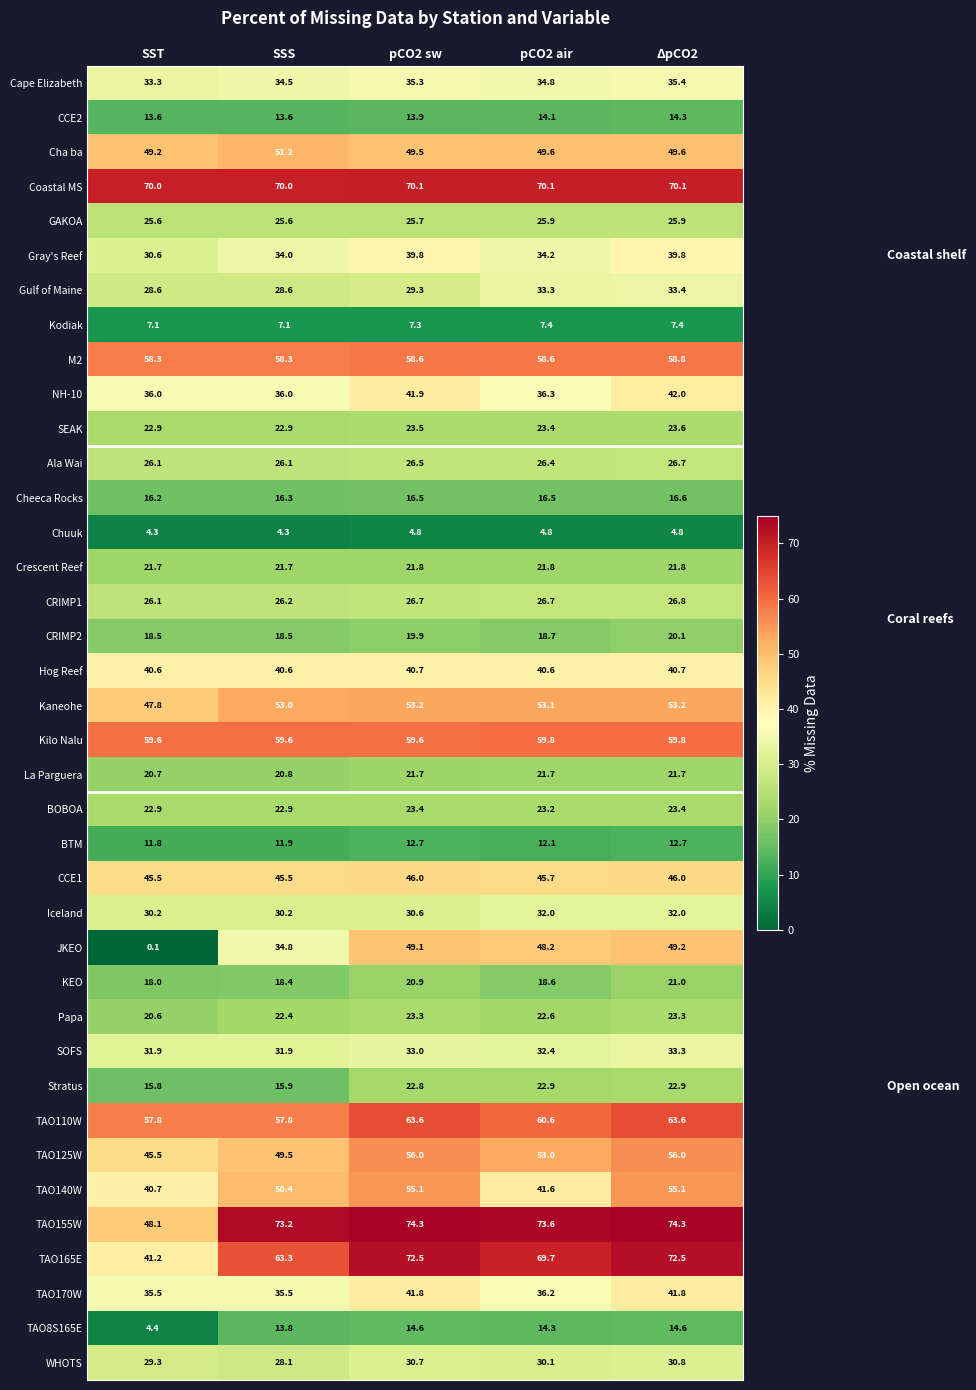

At how many categories does at least one series exceed 5?

5